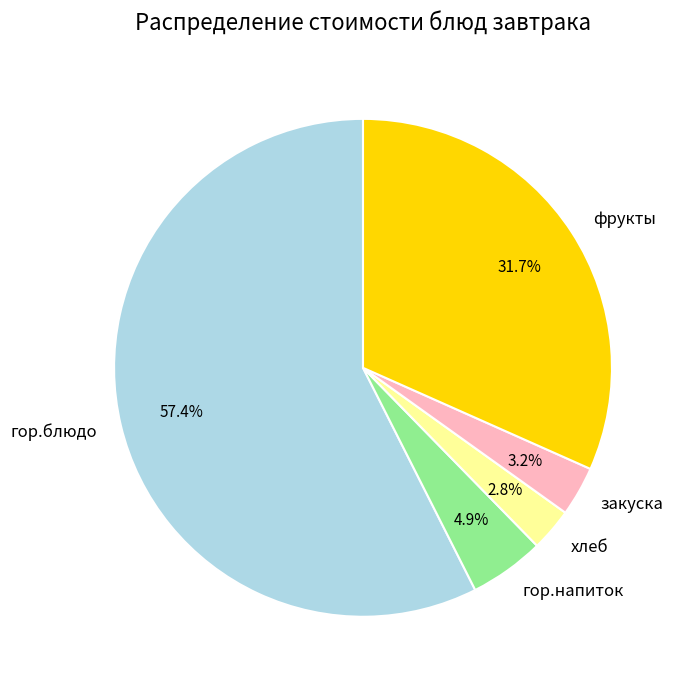

To the nearest percent, what is the average slice percentage?

20%